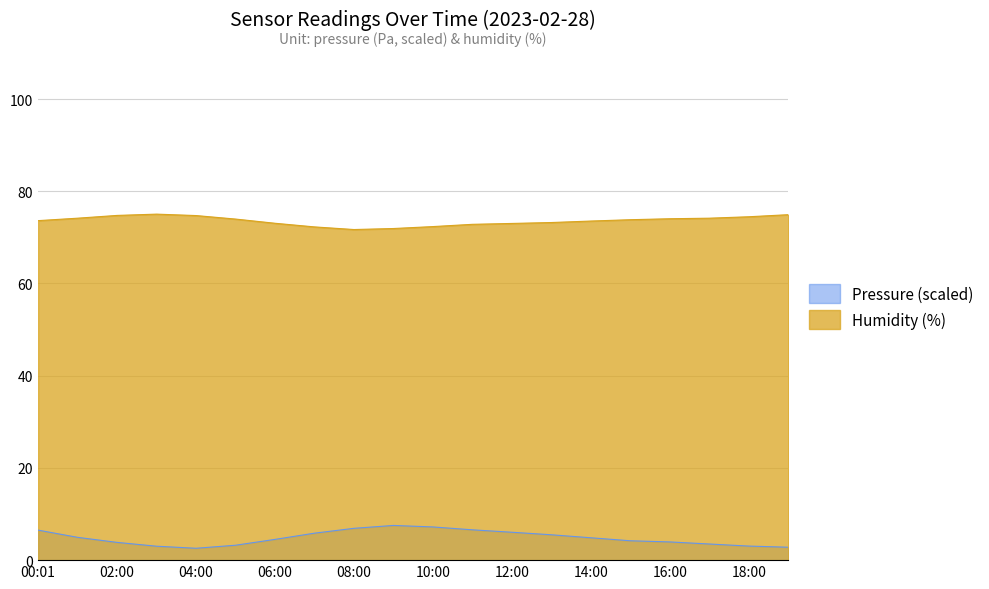

Is it true that pressure equals 3.9 at 02:00?

True